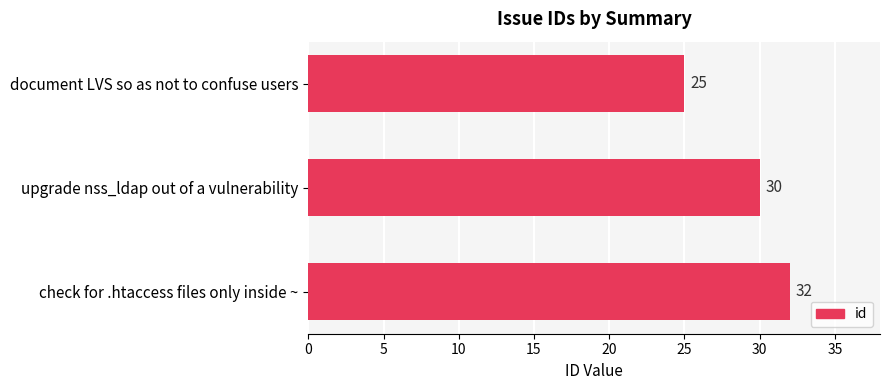

Approximately how many times larger is the value at upgrade nss_ldap out of a vulnerability compared to check for .htaccess files only inside ~?

0.9